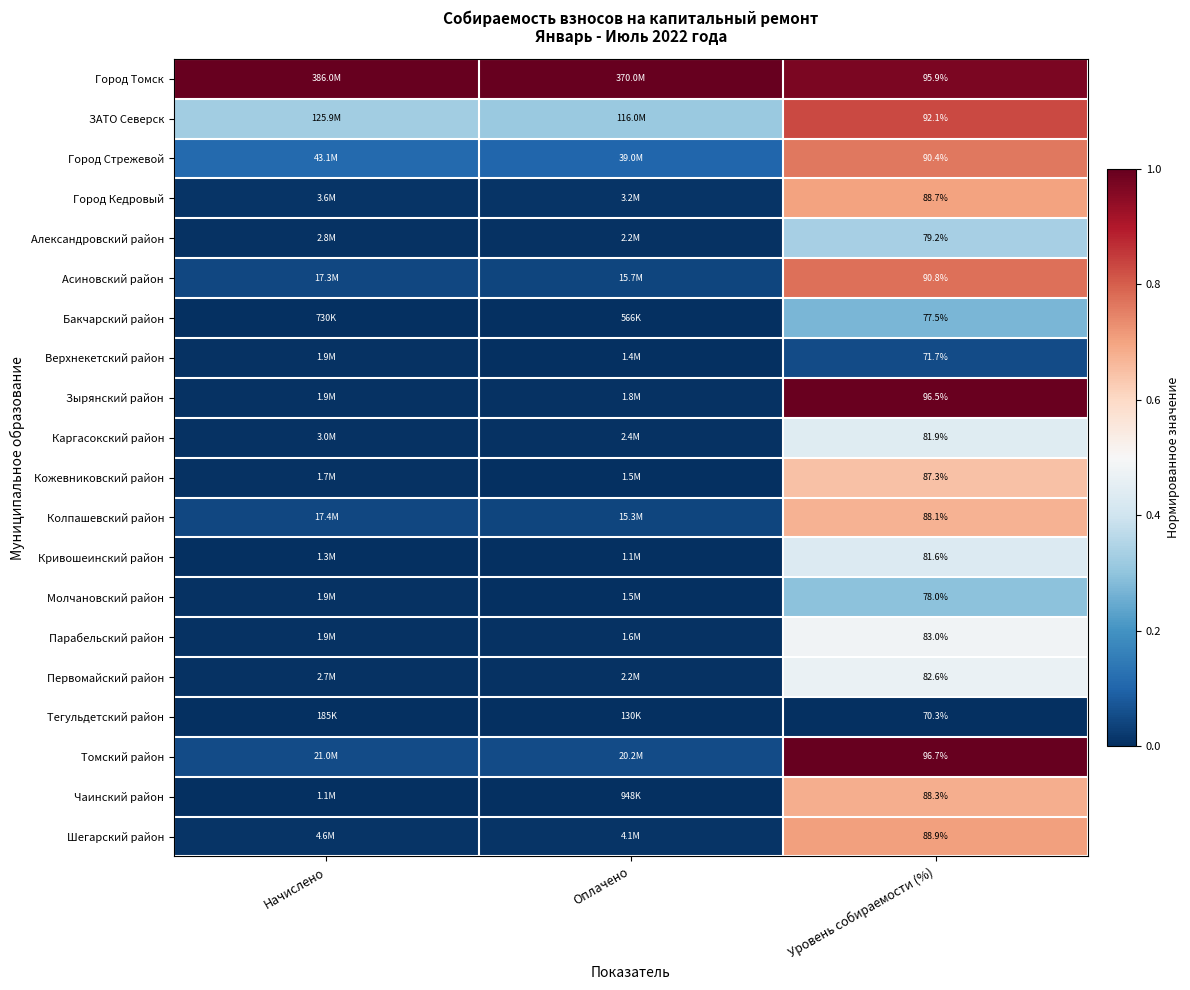

Where is Каргасокский район nearest to the value 0?

Оплачено